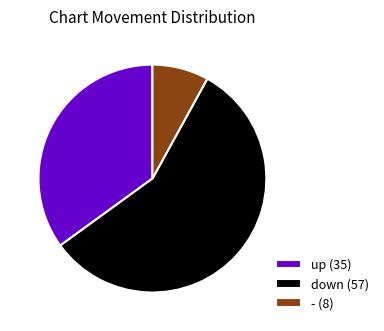

Rank the categories by value from lowest to highest.

-, up, down